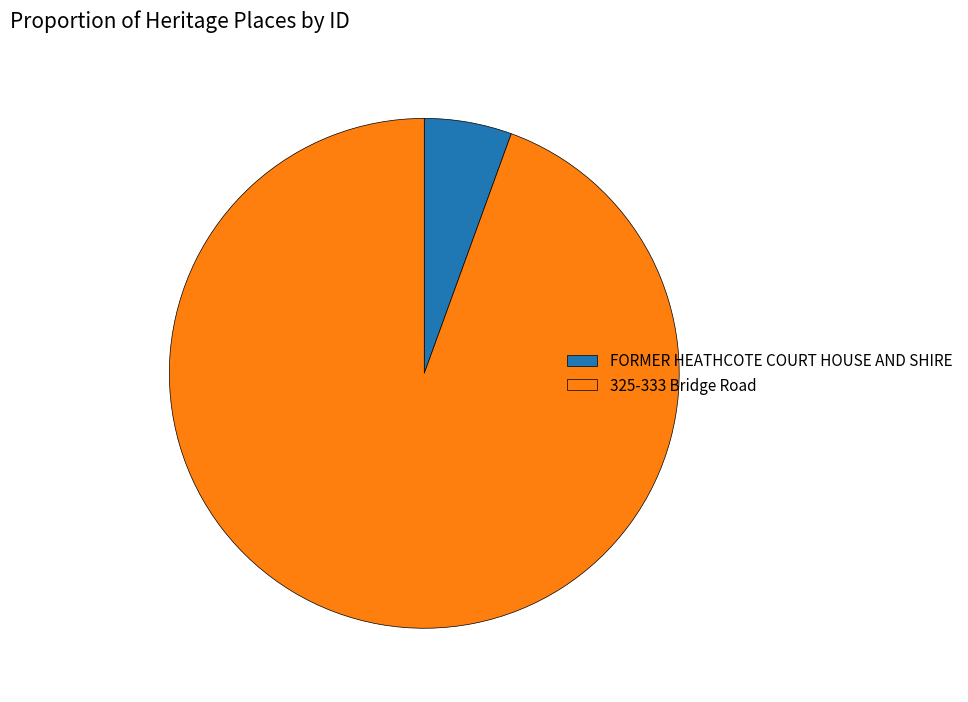

Is the sum of 325-333 Bridge Road and FORMER HEATHCOTE COURT HOUSE AND SHIRE greater than half?

Yes